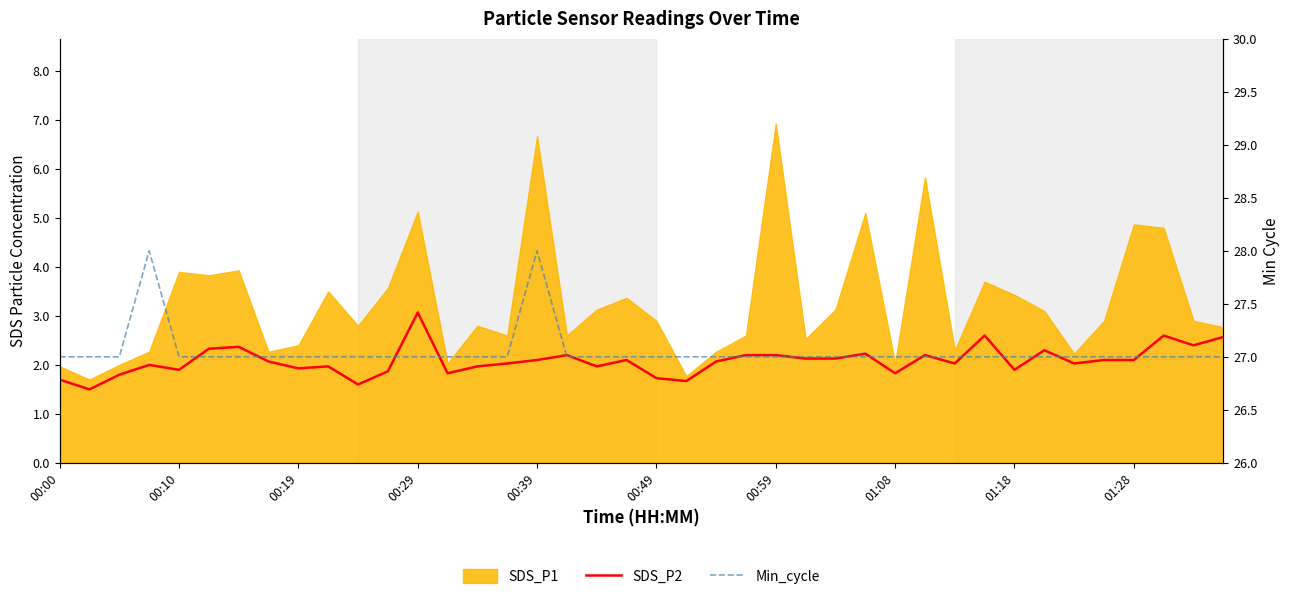

How many interior local peaks does the SDS_P2 series have?

11